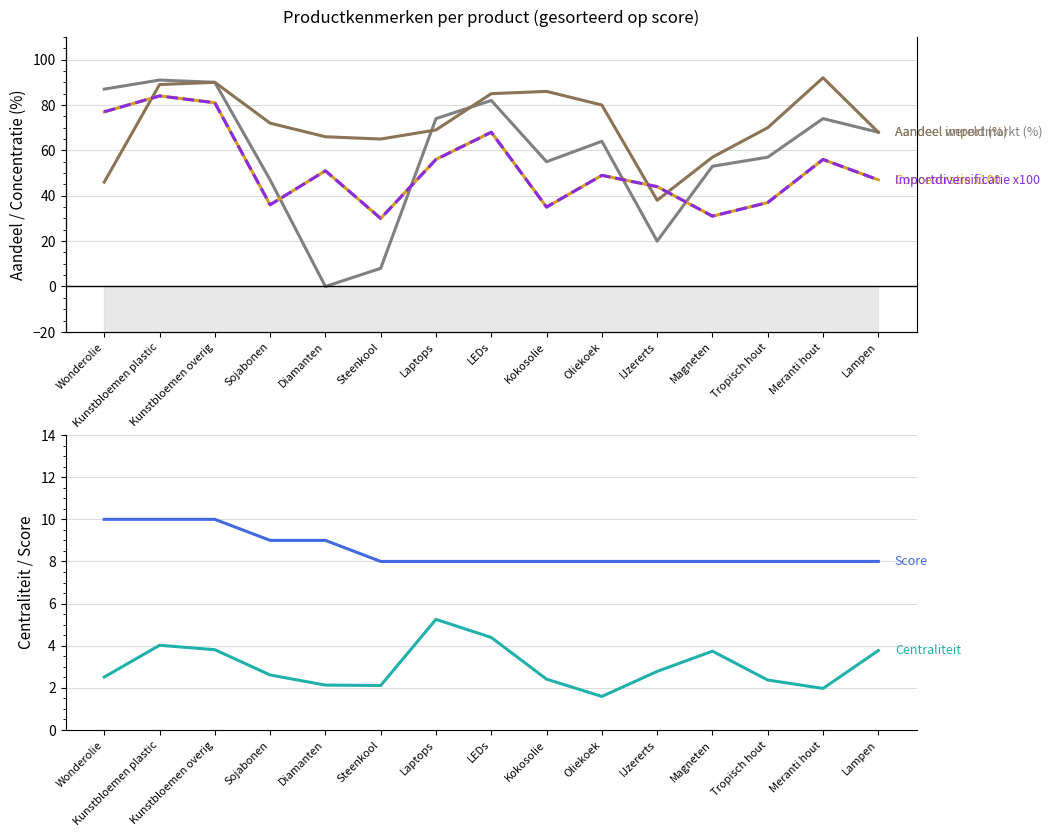

Is it true that Aandeel wereldmarkt (%) equals 74.0 at Meranti hout?

True